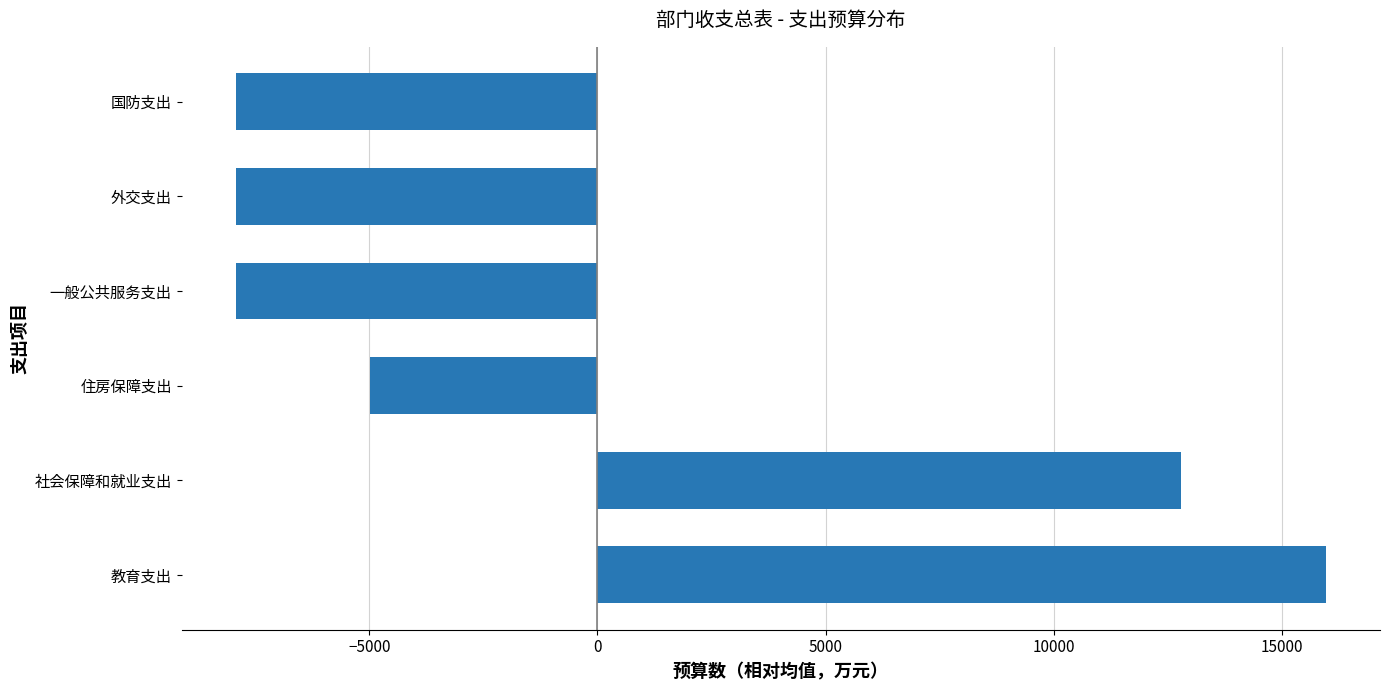

What is the difference between the second highest and minimum values?

20722.7